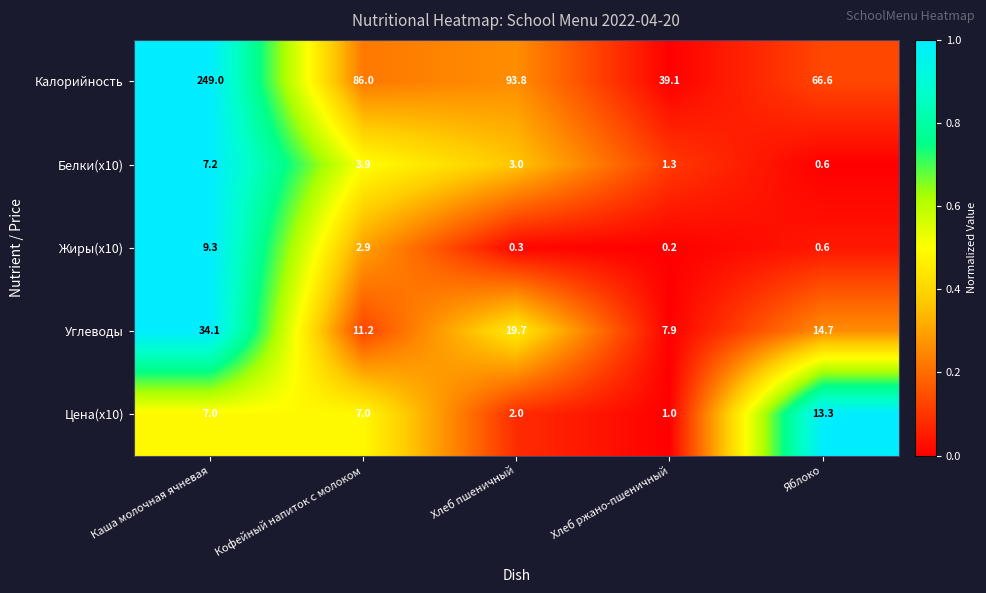

What value does the Углеводы series have at Хлеб пшеничный?

19.7